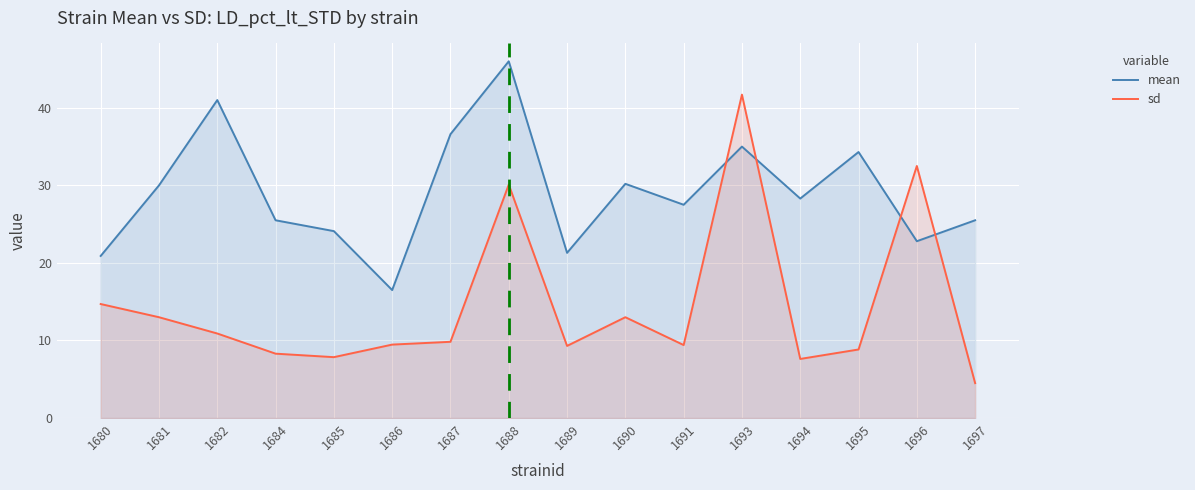

What is the difference between the highest and lowest values at 1682?

30.1